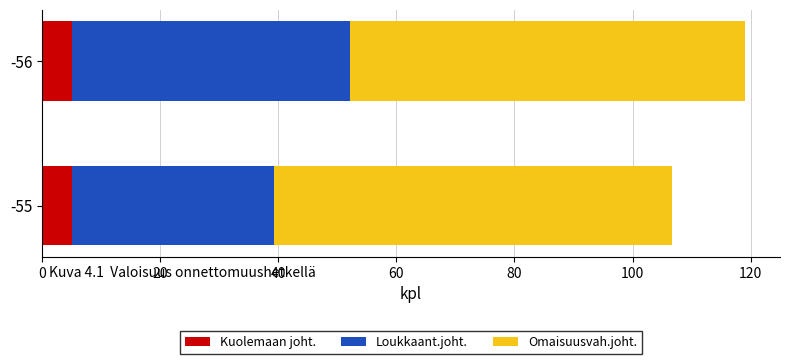

At which category is the sum across all series the highest?

-56